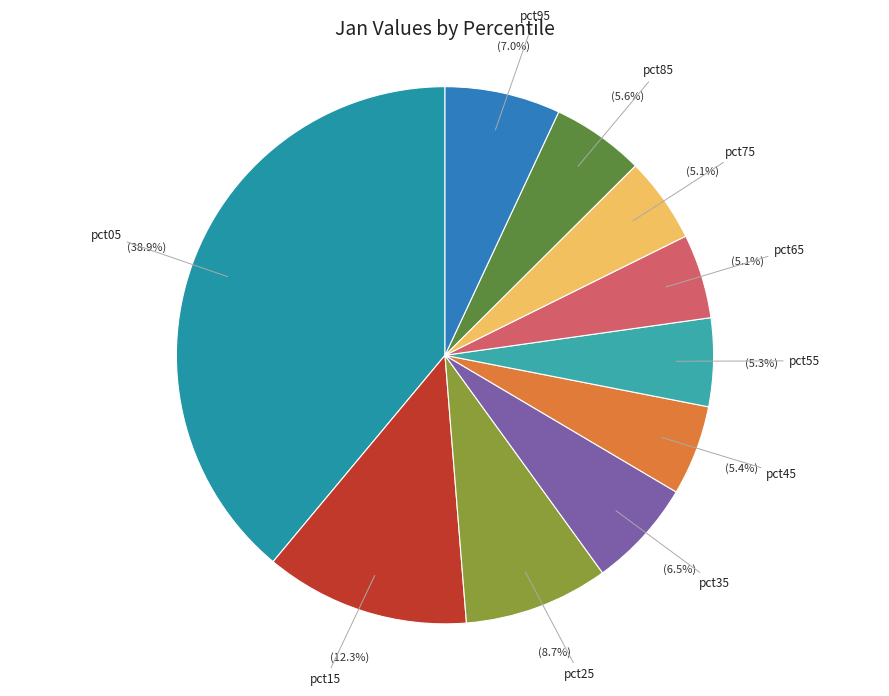

Which slice is the largest?

pct05